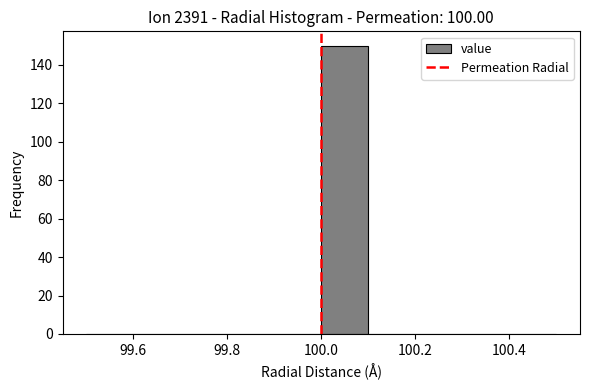

Reading left to right, transcribe this chart: for each bar, give the range it covers on the x-axis and its height. The values are not printed on the chart, so give them approximately, as read against the axis.

99.5 to 99.6: 0
99.6 to 99.7: 0
99.7 to 99.8: 0
99.8 to 99.9: 0
99.9 to 100.0: 0
100.0 to 100.1: 150
100.1 to 100.2: 0
100.2 to 100.3: 0
100.3 to 100.4: 0
100.4 to 100.5: 0